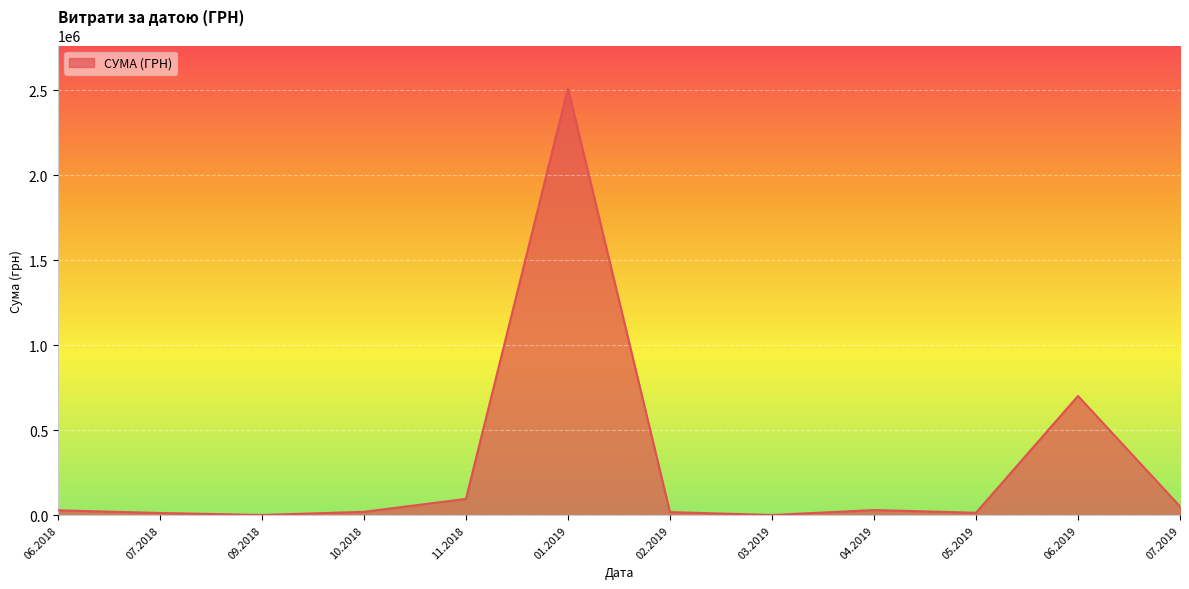

What is the difference between the maximum and minimum values?

2509194.9